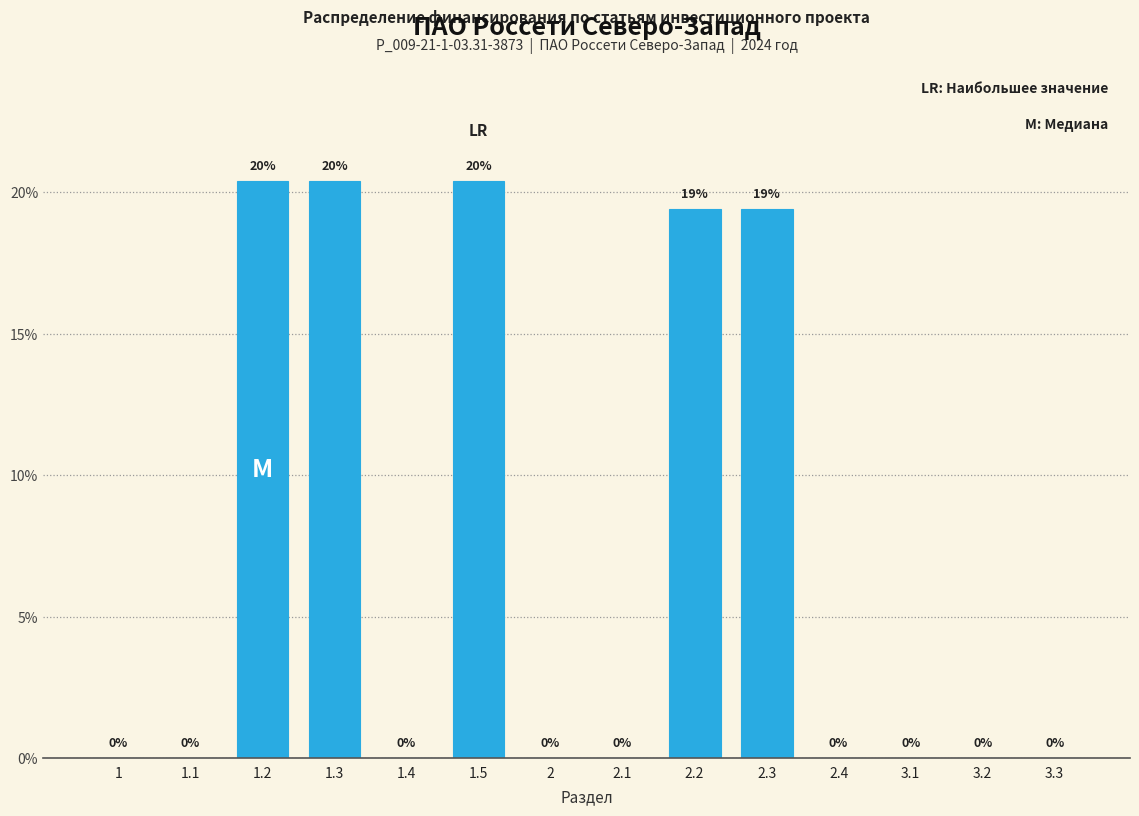

What is the greatest value displayed?

20.4